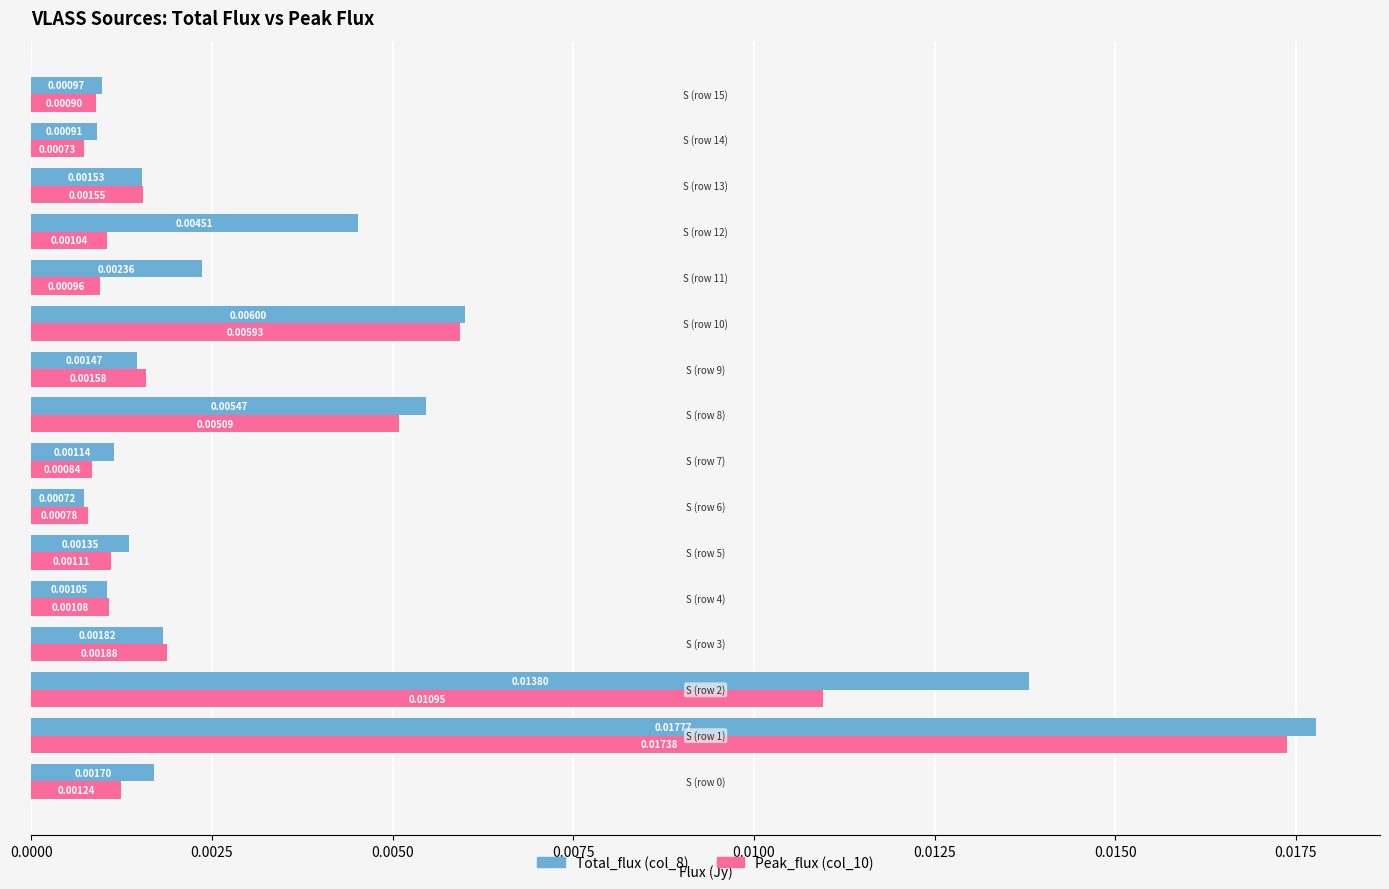

Rank the series by their average value, from lowest to highest.

Peak_flux (col_10), Total_flux (col_8)